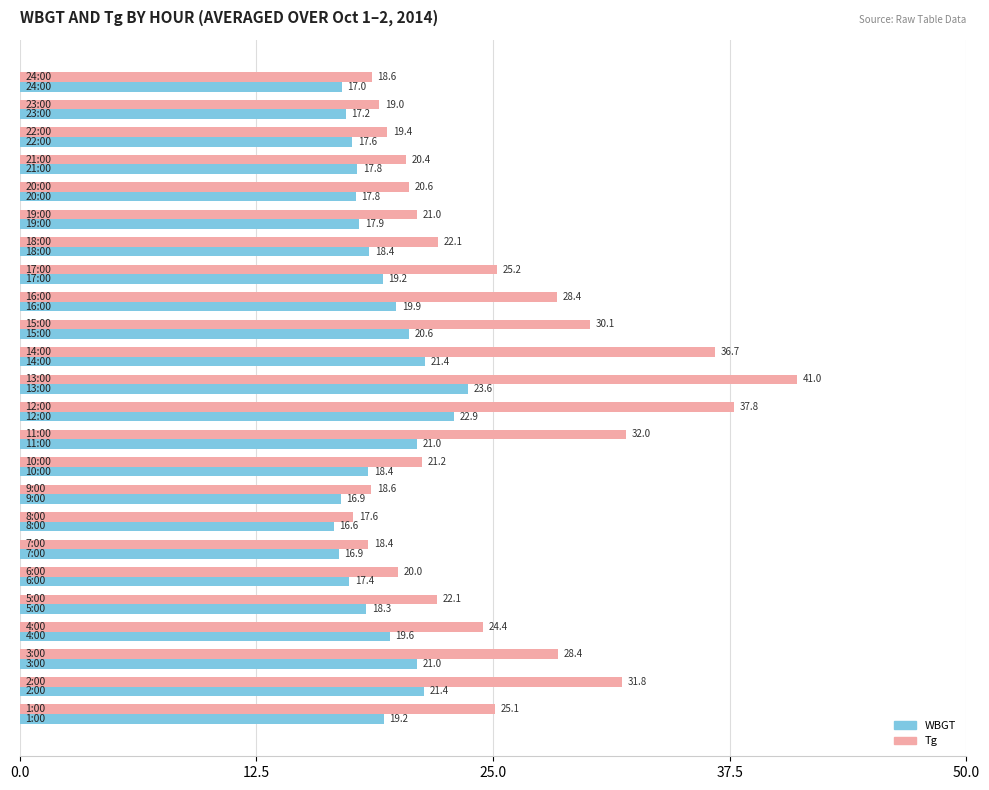

What is the minimum value shown in the chart?

16.6